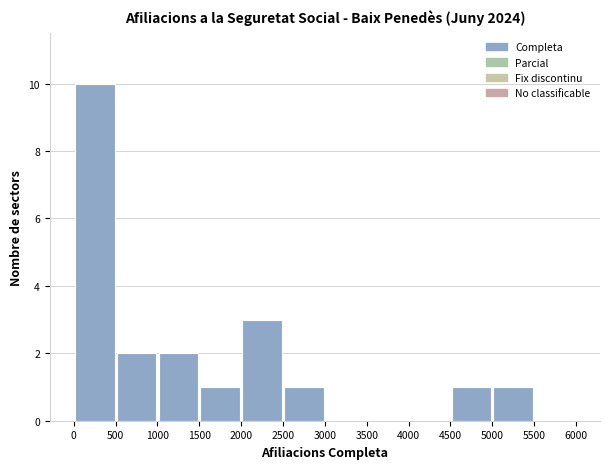

Reading left to right, transcribe this chart: for each bar, give the range it covers on the x-axis and its height. The values are not printed on the chart, so give them approximately, as read against the axis.

0 to 500: 10
500 to 1000: 2
1000 to 1500: 2
1500 to 2000: 1
2000 to 2500: 3
2500 to 3000: 1
3000 to 3500: 0
3500 to 4000: 0
4000 to 4500: 0
4500 to 5000: 1
5000 to 5500: 1
5500 to 6000: 0